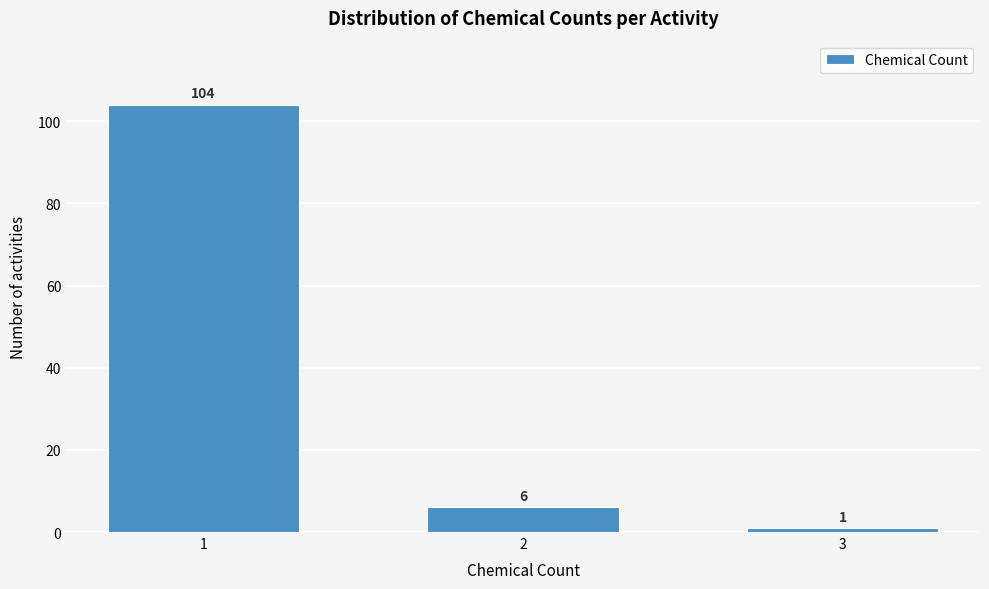

Reading right to left, extract all data points from this chart.

1	6	104